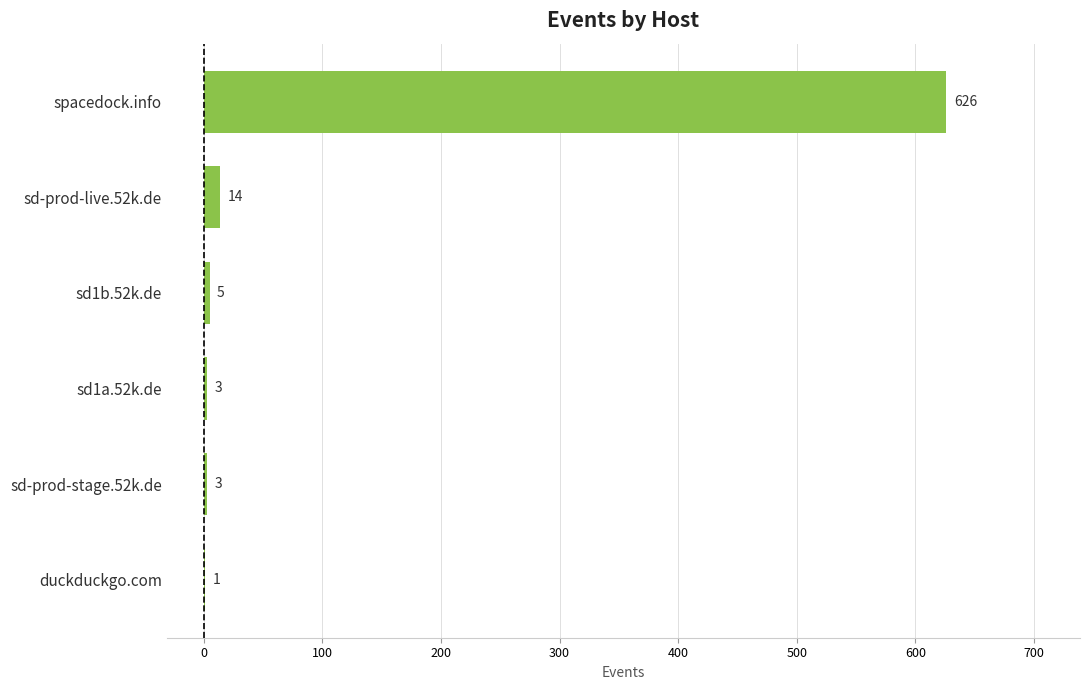

Which has a higher value, sd1b.52k.de or sd-prod-stage.52k.de?

sd1b.52k.de